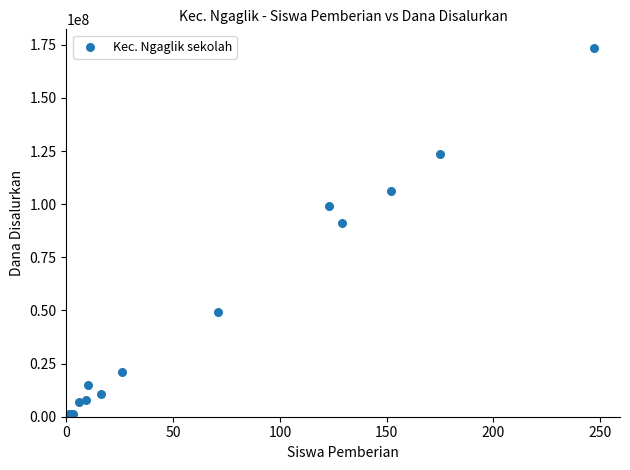

What Y value in the scatter plot is closest to 87187500?

91125000